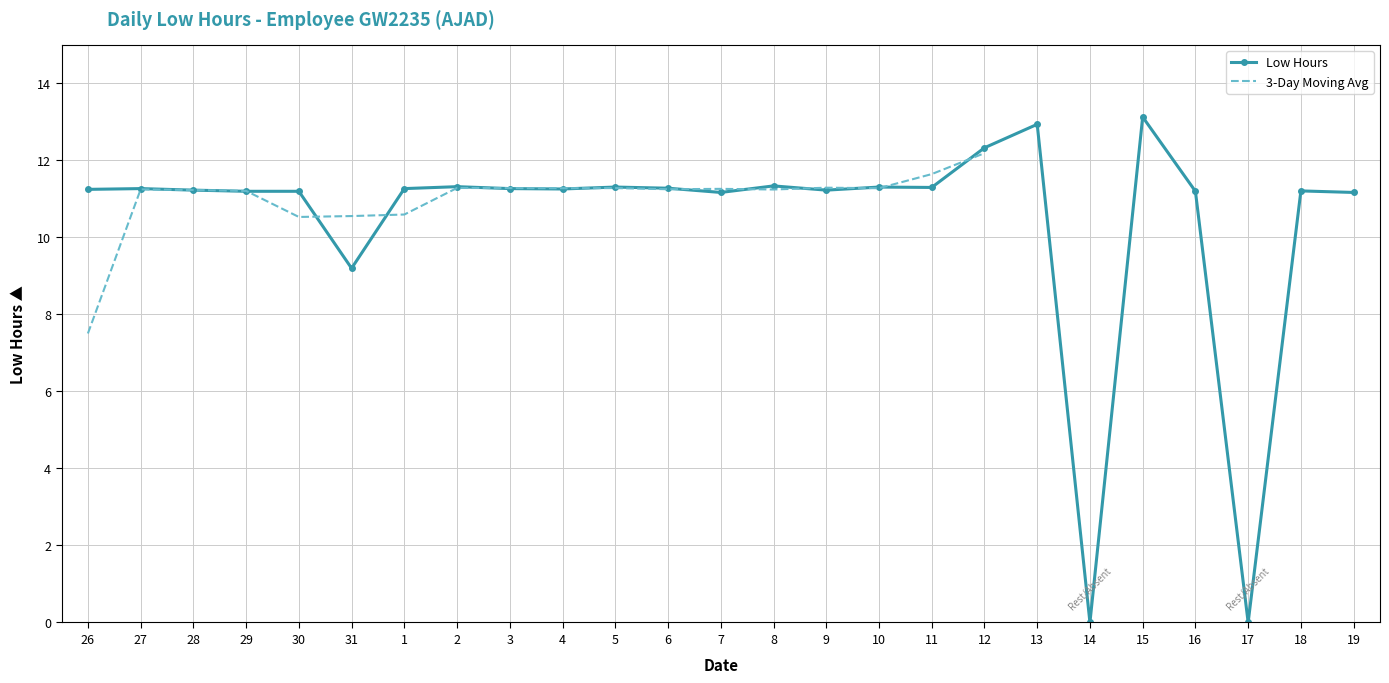

List the labels in order of Low Hours value, smallest first.

14, 17, 31, 7, 19, 29, 30, 16, 18, 28, 9, 26, 4, 27, 1, 3, 6, 11, 5, 10, 2, 8, 12, 13, 15